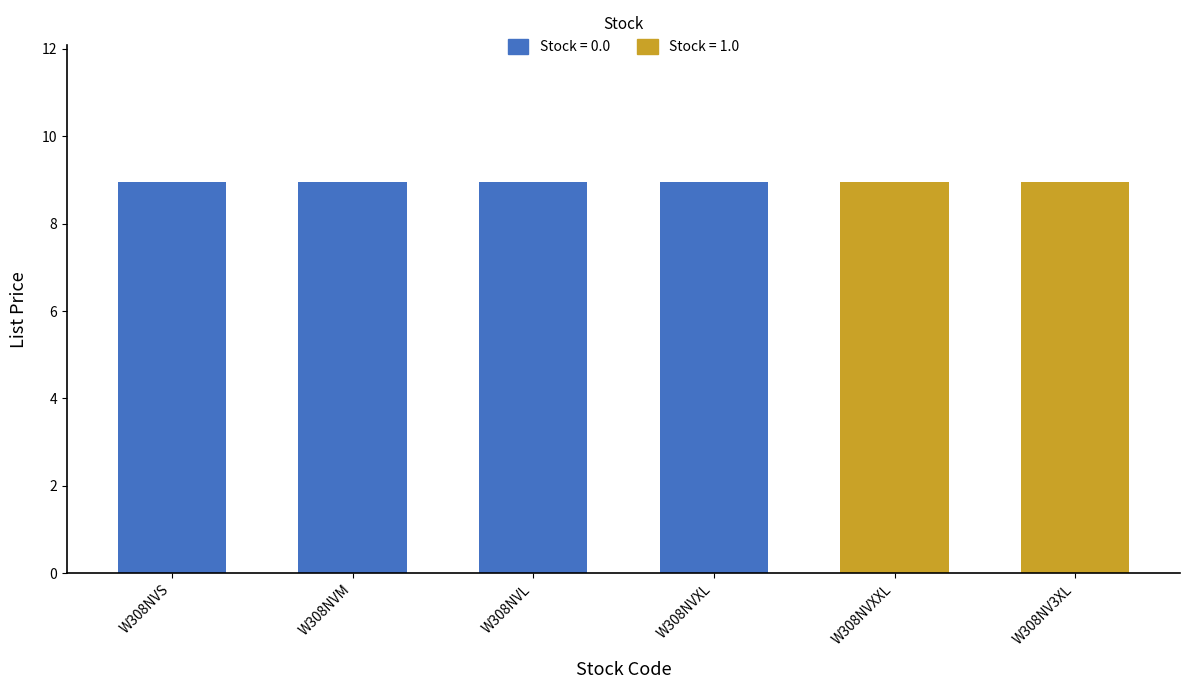

Reading left to right, list all the values displayed in this chart.

List Price: W308NVS=8.9	W308NVM=8.9	W308NVL=8.9	W308NVXL=8.9	W308NVXXL=8.9	W308NV3XL=8.9
Stock: W308NVS=0.0	W308NVM=0.0	W308NVL=0.0	W308NVXL=0.0	W308NVXXL=1.0	W308NV3XL=1.0
Outer Quantity: W308NVS=1.0	W308NVM=1.0	W308NVL=1.0	W308NVXL=1.0	W308NVXXL=1.0	W308NV3XL=1.0